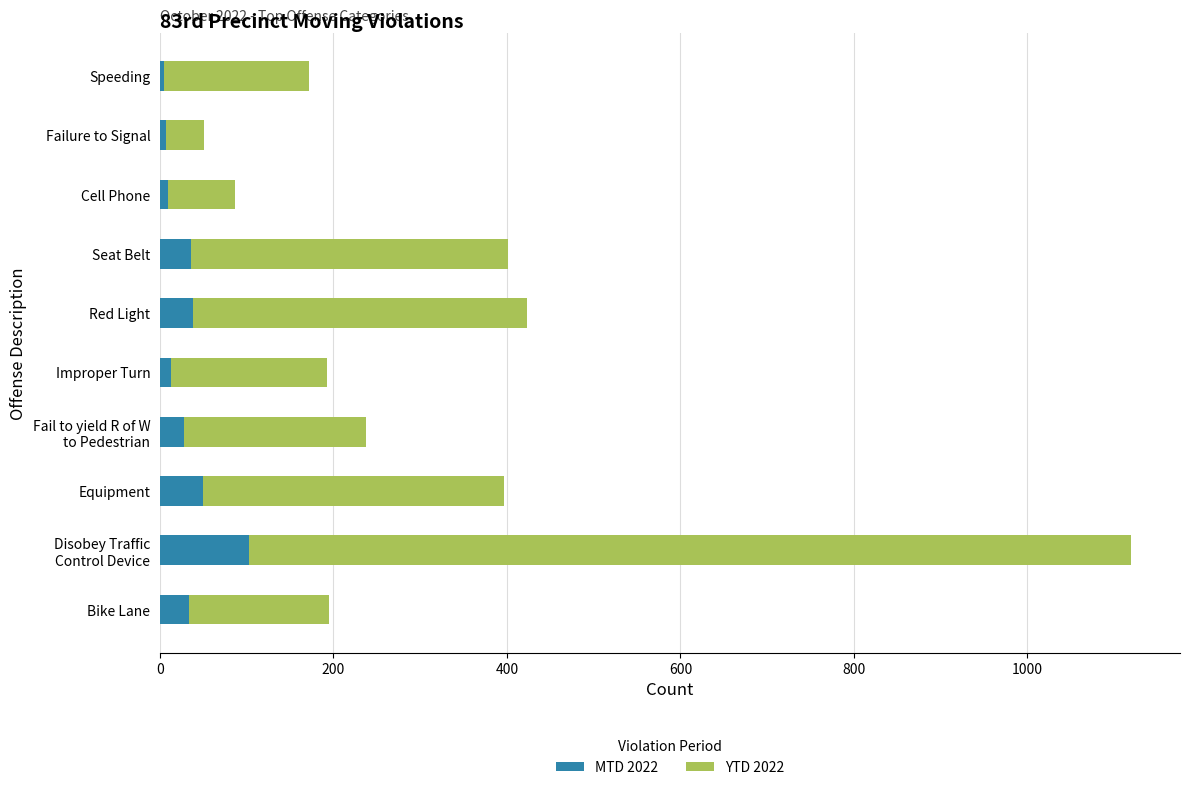

What is the sum of all MTD 2022 values?

322